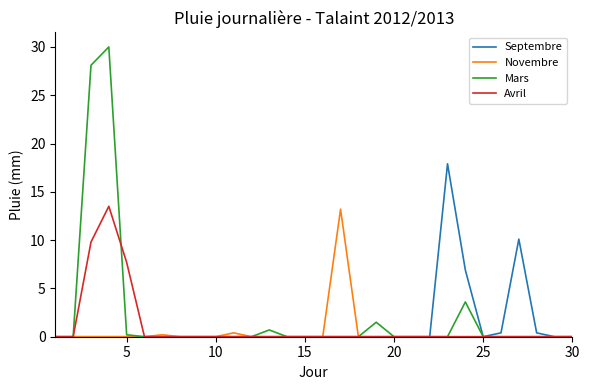

What are all the series names shown in the legend?

Septembre, Novembre, Mars, Avril